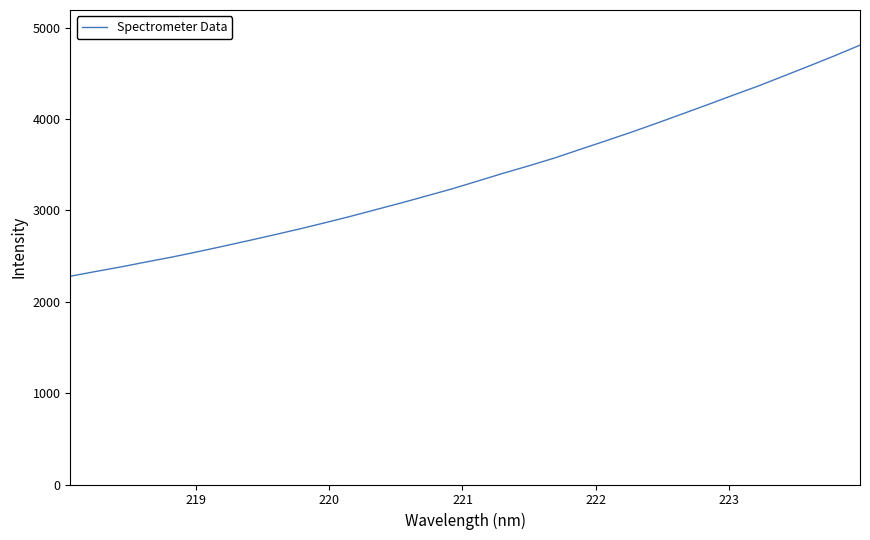

Reading left to right, list all the values displayed in this chart.

2279.3	2331.2	2381.8	2436.5	2489.5	2547.5	2607.5	2669.4	2732.3	2797.2	2865.1	2935.1	3009.1	3082.7	3159.6	3237.4	3322.0	3407.3	3488.3	3572.9	3666.9	3759.5	3854.1	3952.3	4053.5	4155.2	4259.1	4360.7	4469.8	4579.5	4691.4	4808.0